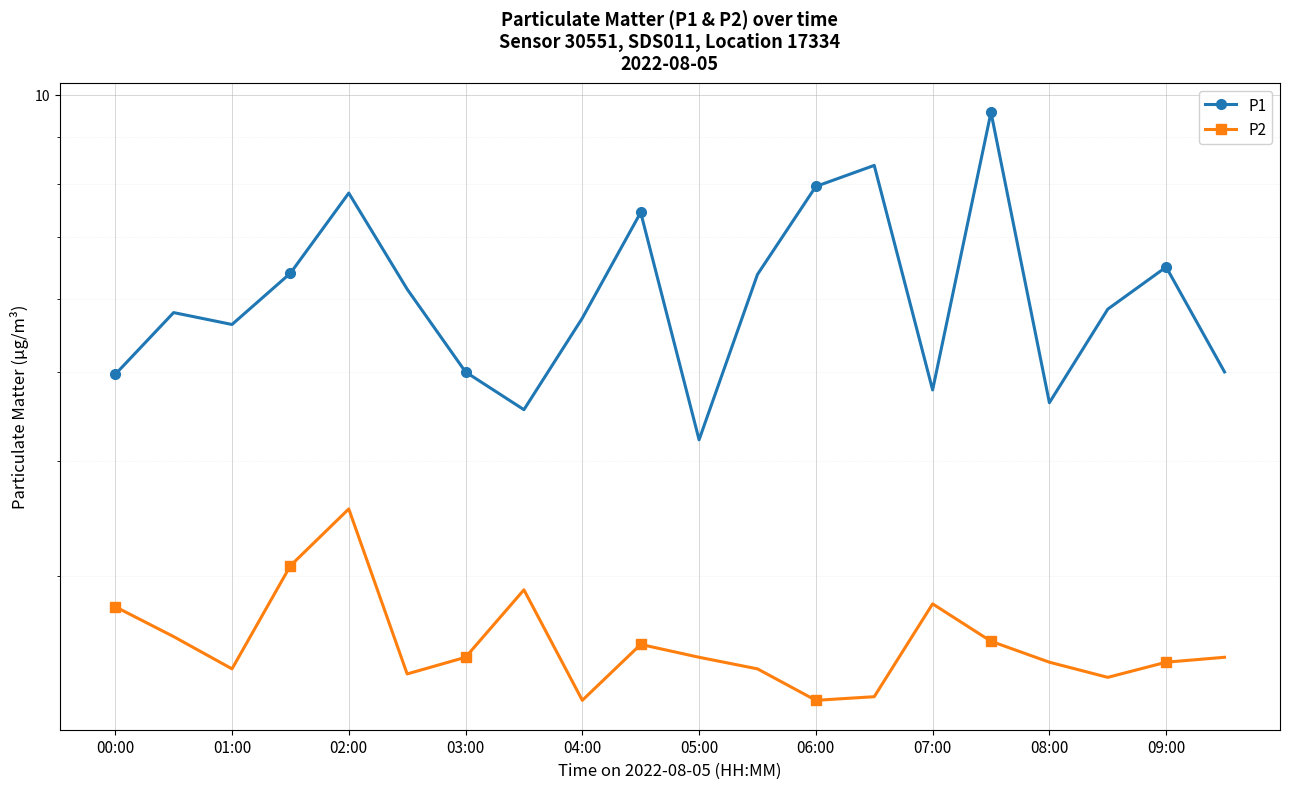

How many categories are shown in the chart?

20